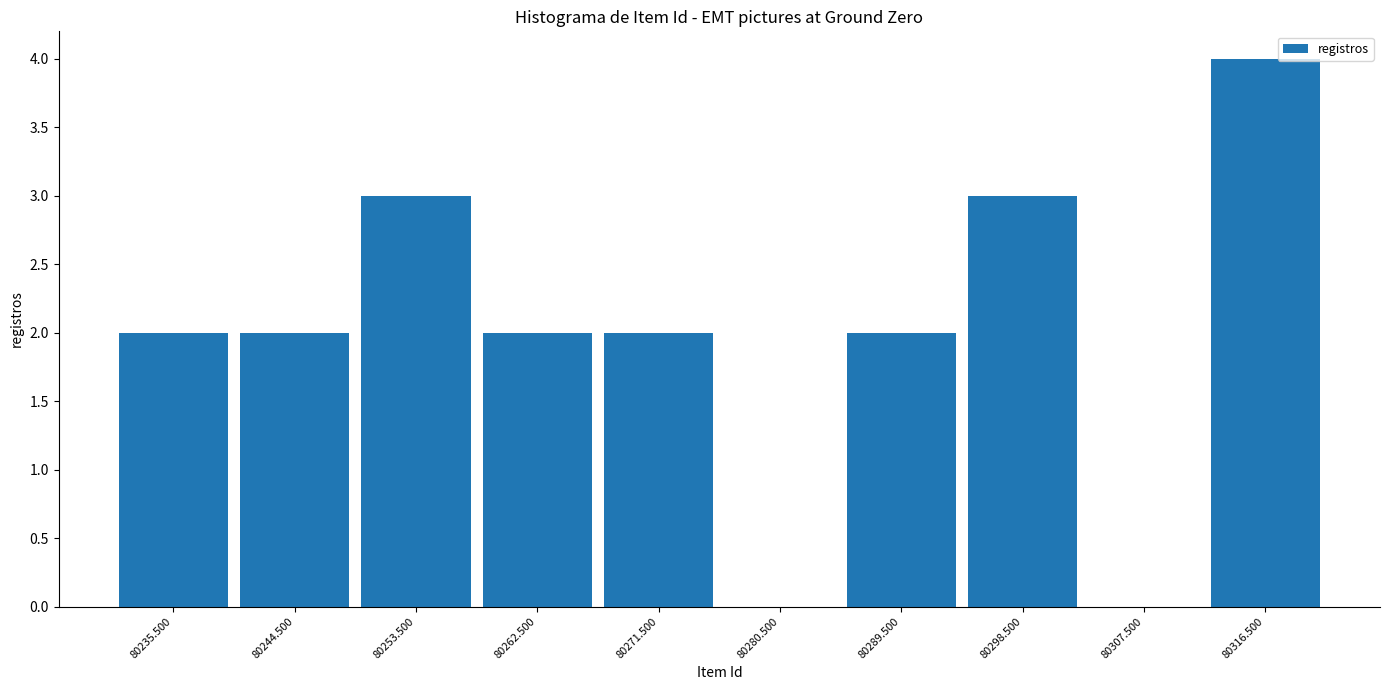

What is the height of the bar covering 80258 to 80267 on the x-axis? The values are not printed on the chart, so give them approximately, as read against the axis.

2